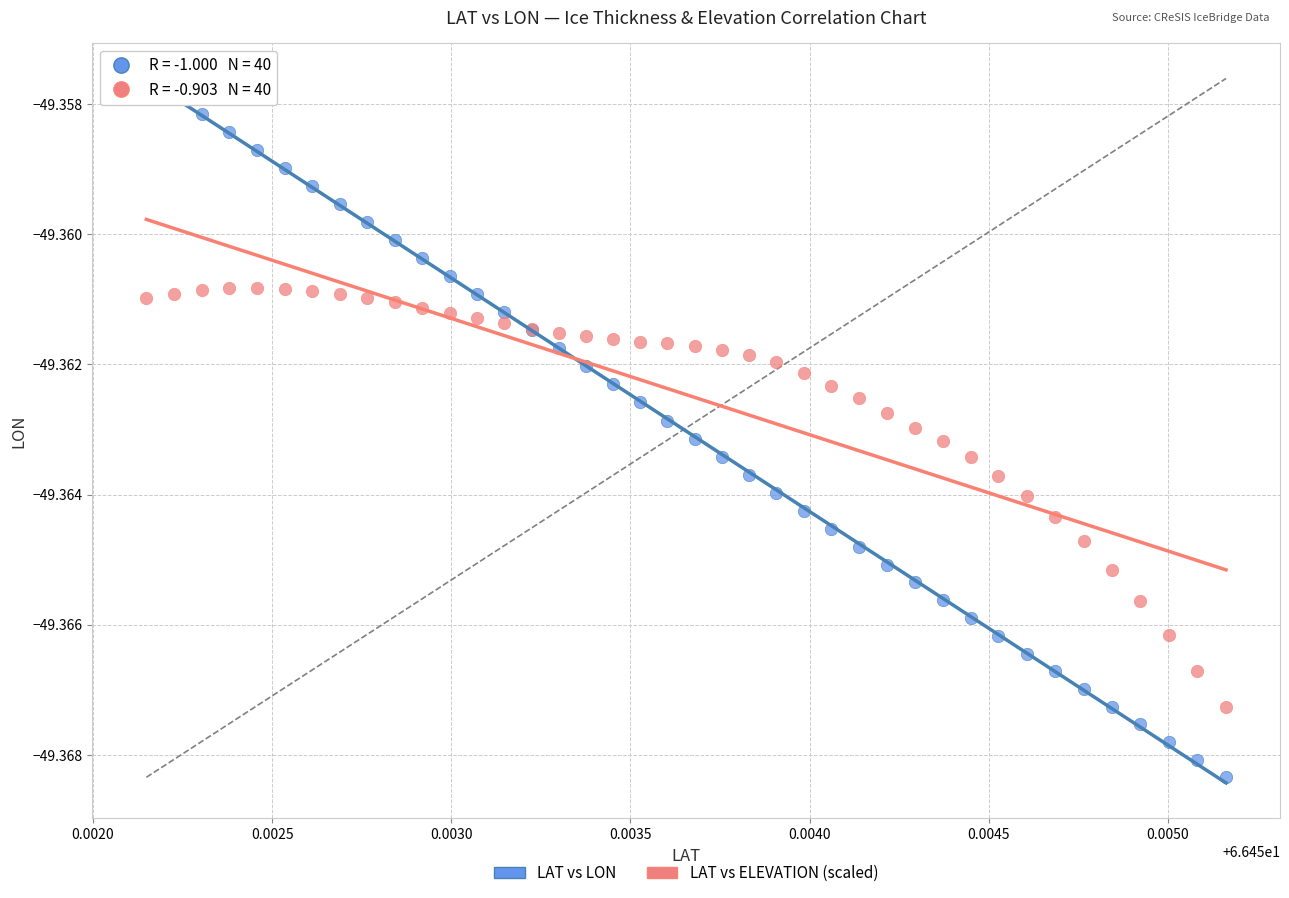

Which series reaches the minimum Y coordinate?

LAT vs LON